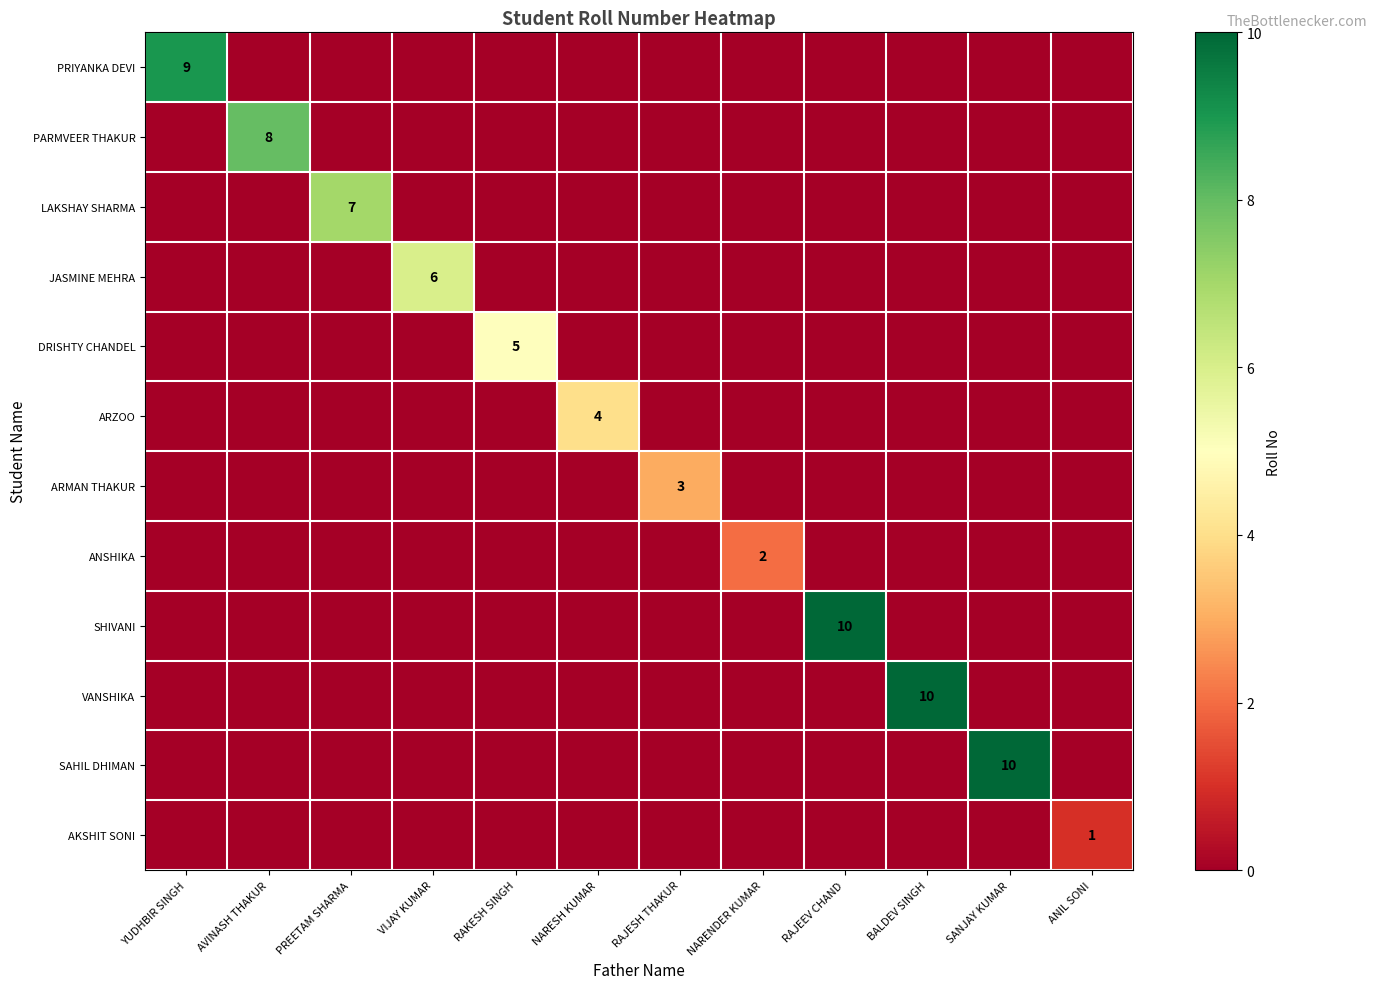

The JASMINE MEHRA series shows 6 at VIJAY KUMAR. True or false?

True